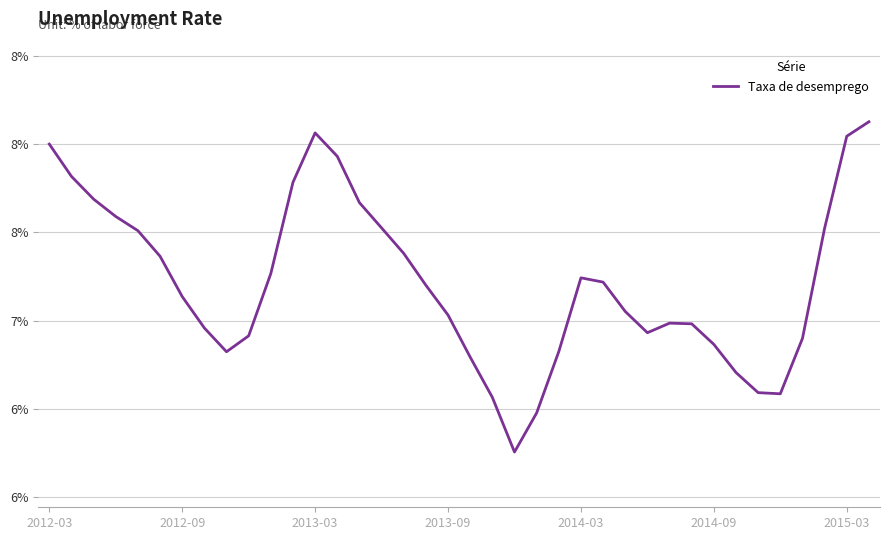

Is this an area chart (filled region under the line)?

No